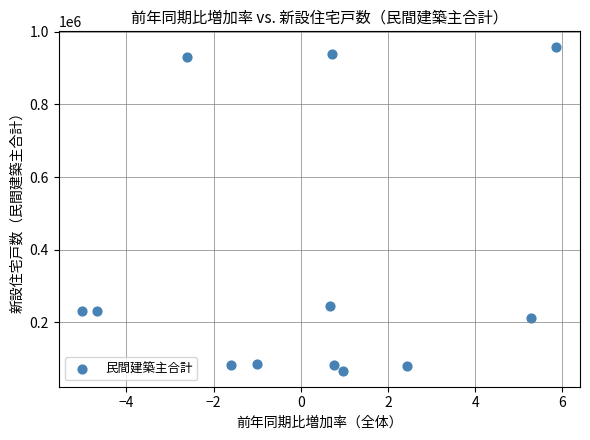

What is the range of Y values (max minus min)?

891087